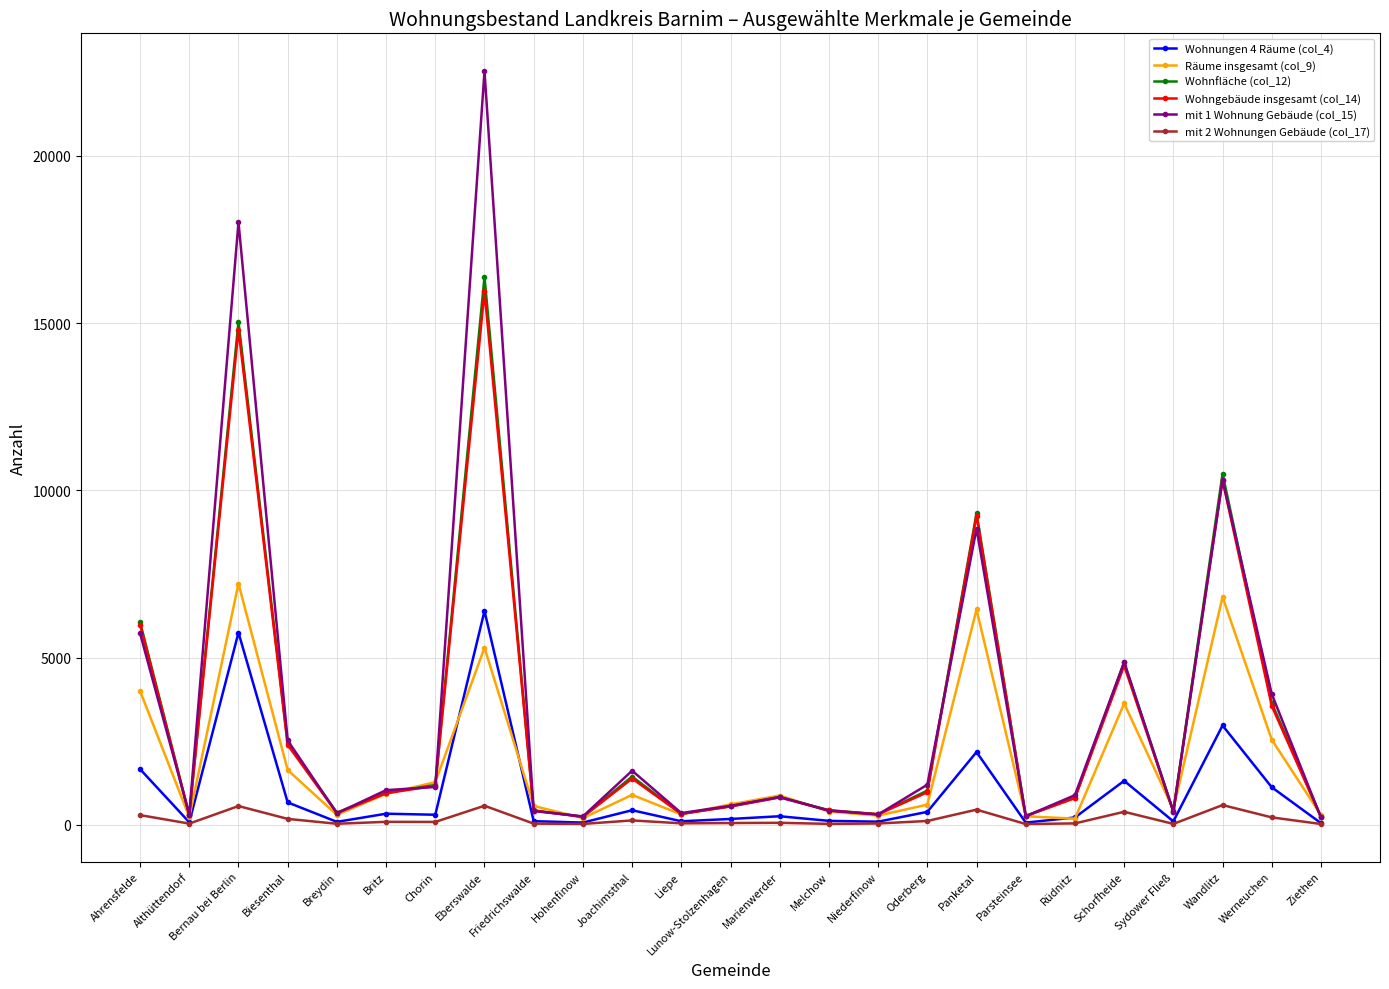

What is the label of the 7th point from the right?

Parsteinsee